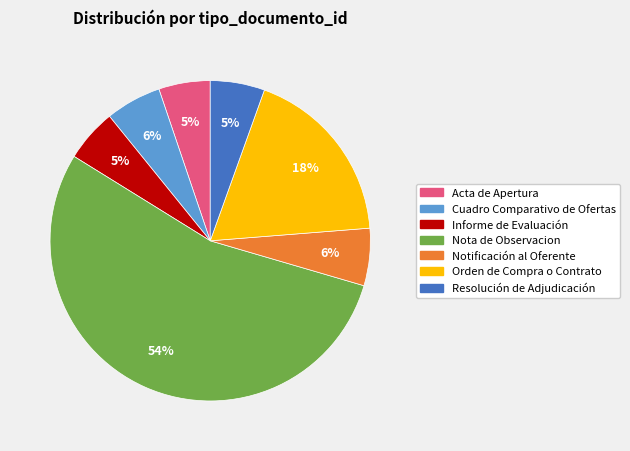

Is it true that Cuadro Comparativo de Ofertas is 1% of the pie?

False